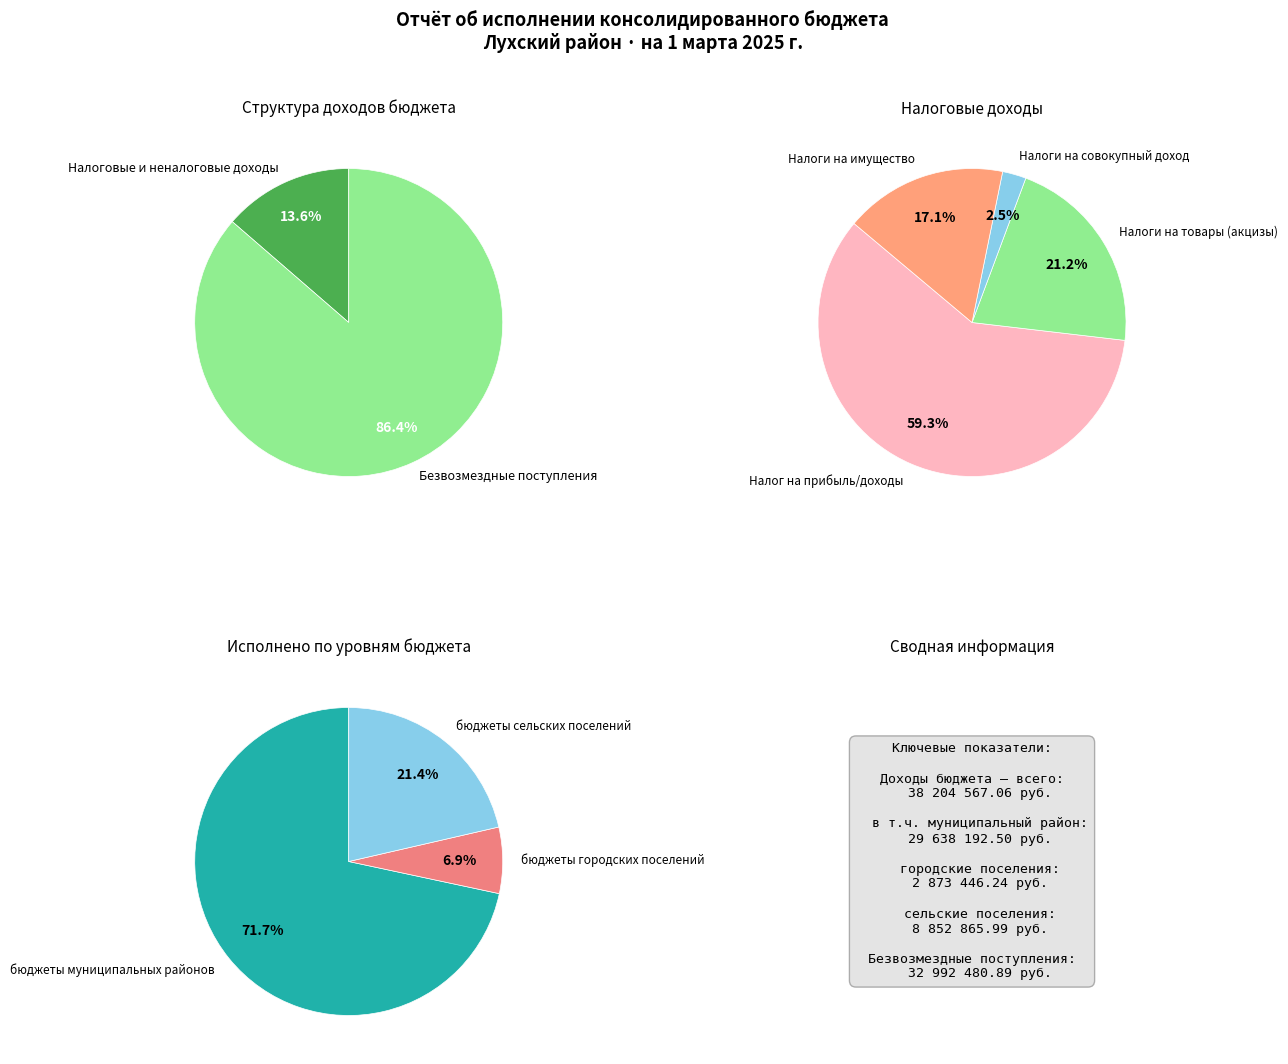

What is the change in value from НАЛОГИ НА ИМУЩЕСТВО to БЕЗВОЗМЕЗДНЫЕ ПОСТУПЛЕНИЯ?

+32107861.2